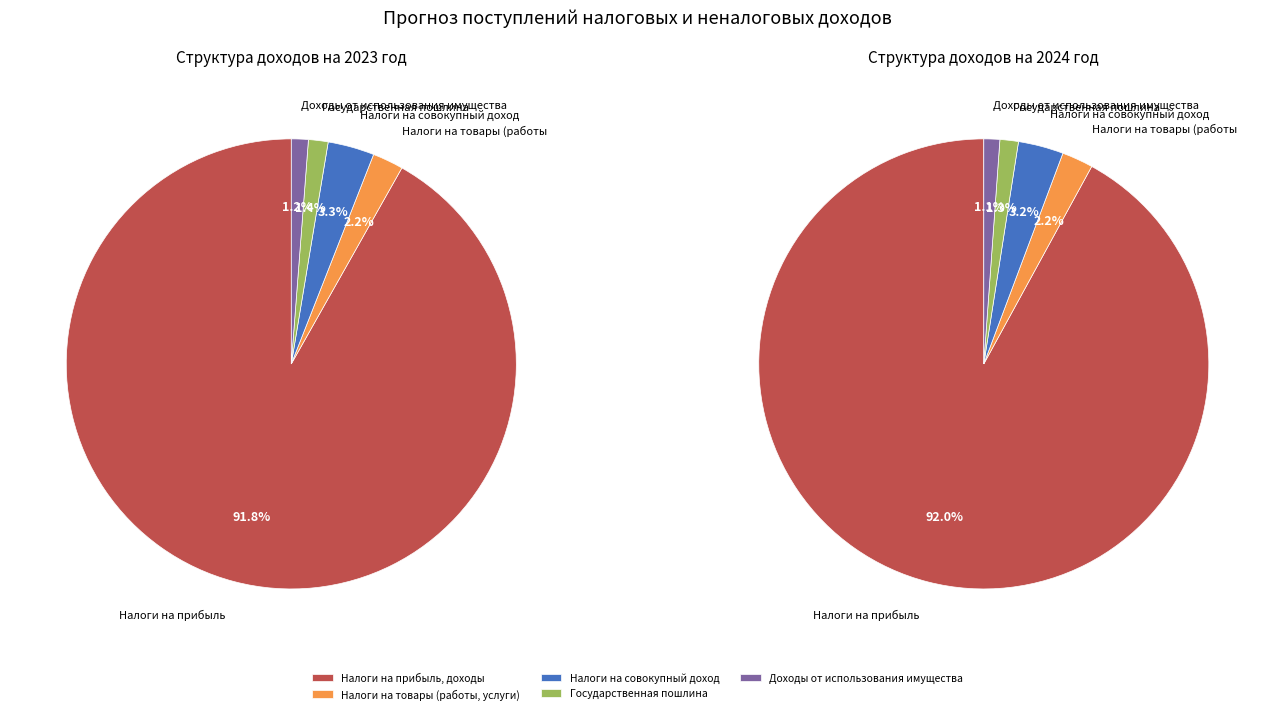

Do Государственная пошлина and Доходы от использования имущества together represent more than half of the pie?

No